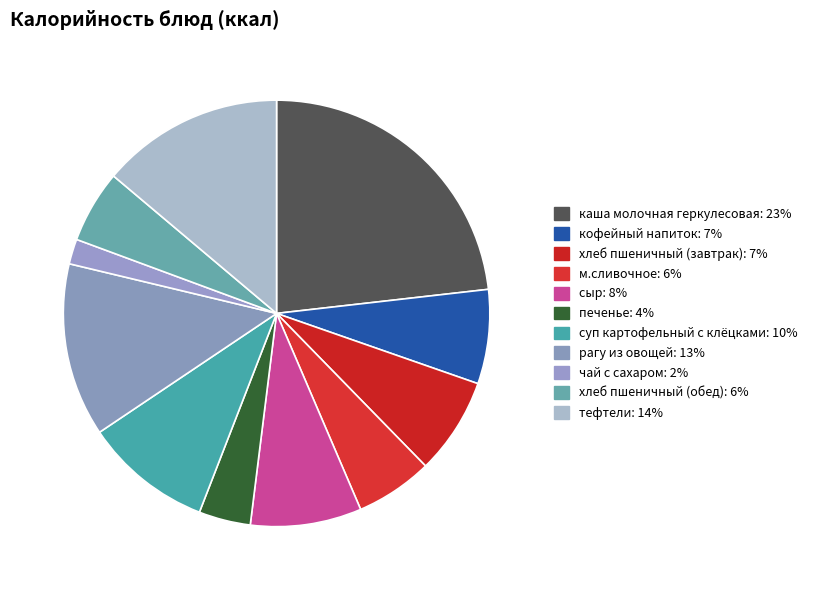

Is the sum of рагу из овощей and чай с сахаром greater than half?

No